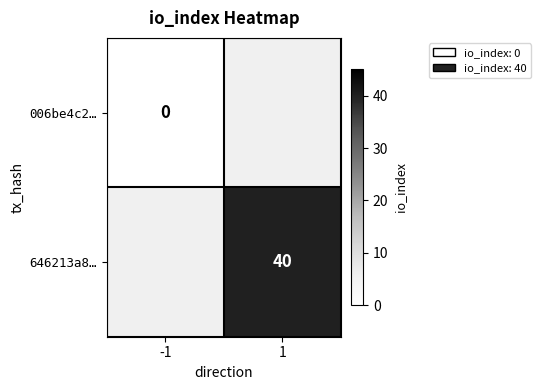

Is it true that 646213a8… equals 40 at 1?

True